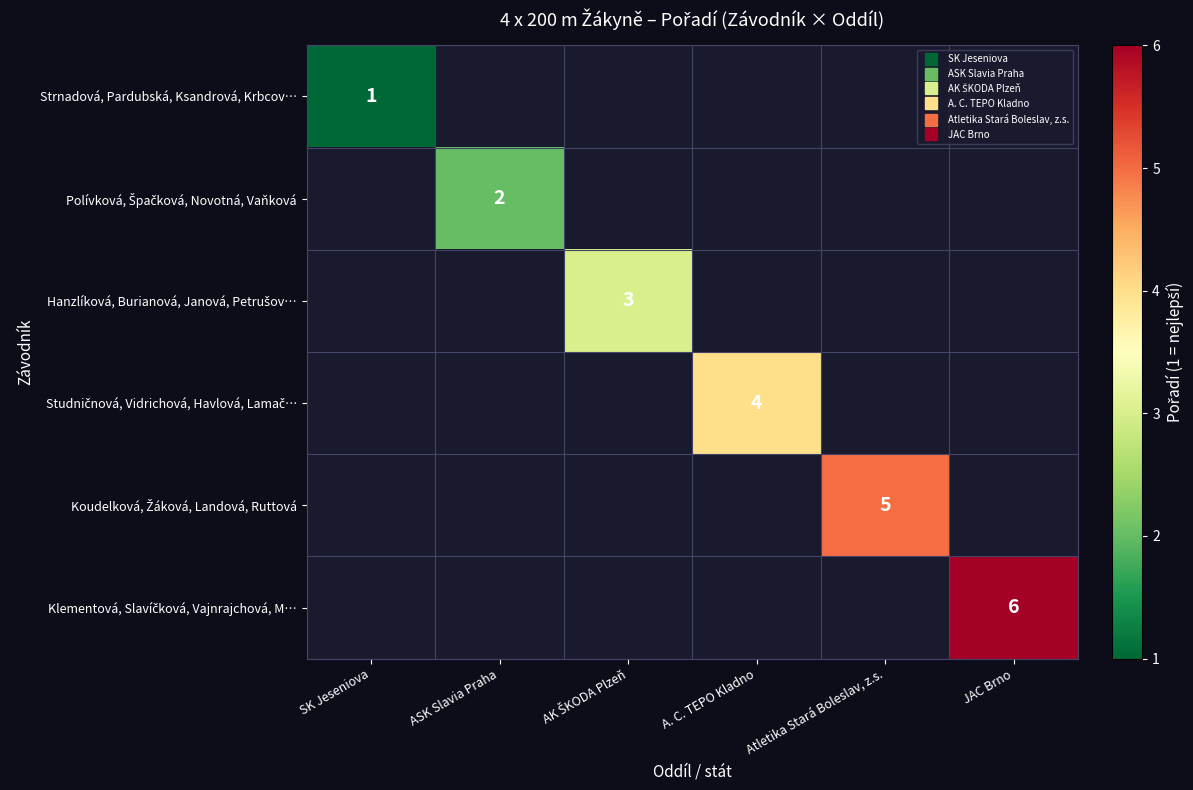

List the labels in order of Klementová, Slavíčková, Vajnrajchová, M… value, smallest first.

SK Jeseniova, ASK Slavia Praha, AK ŠKODA Plzeň, A. C. TEPO Kladno, Atletika Stará Boleslav, z.s., JAC Brno